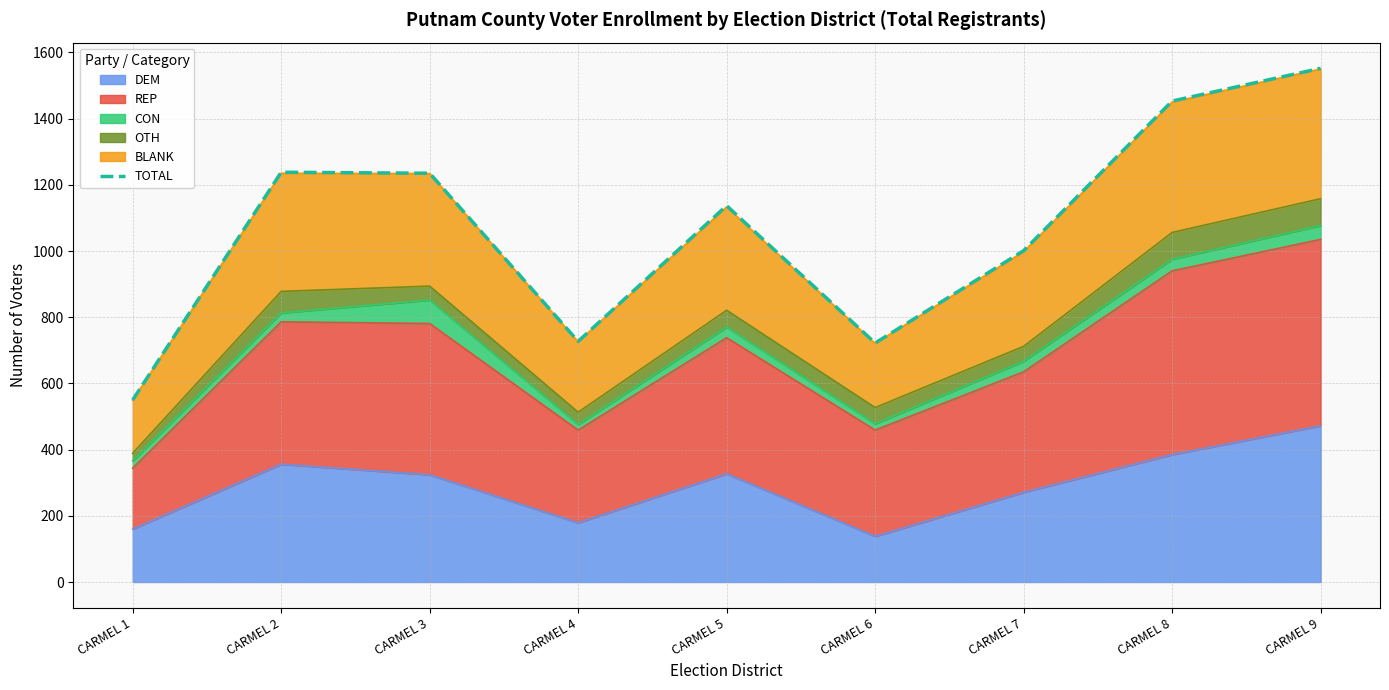

At which category does the data reach its first local valley?

CARMEL 4